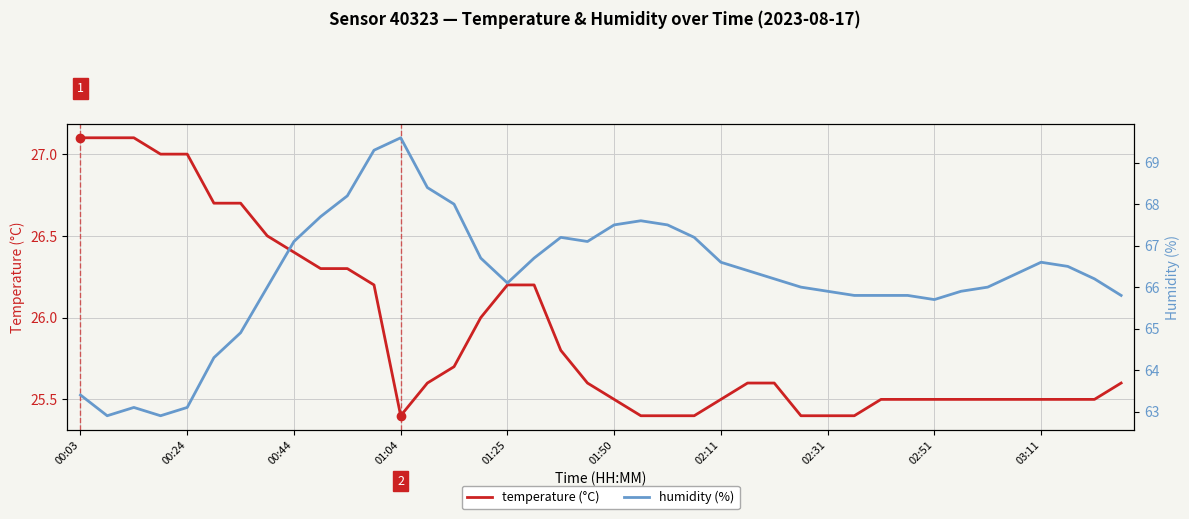

Reading left to right, list all the values displayed in this chart.

temperature (°C): 27.1	27.1	27.1	27.0	27.0	26.7	26.7	26.5	26.4	26.3	26.3	26.2	25.4	25.6	25.7	26.0	26.2	26.2	25.8	25.6	25.5	25.4	25.4	25.4	25.5	25.6	25.6	25.4	25.4	25.4	25.5	25.5	25.5	25.5	25.5	25.5	25.5	25.5	25.5	25.6
humidity (%): 63.4	62.9	63.1	62.9	63.1	64.3	64.9	66.0	67.1	67.7	68.2	69.3	69.6	68.4	68.0	66.7	66.1	66.7	67.2	67.1	67.5	67.6	67.5	67.2	66.6	66.4	66.2	66.0	65.9	65.8	65.8	65.8	65.7	65.9	66.0	66.3	66.6	66.5	66.2	65.8